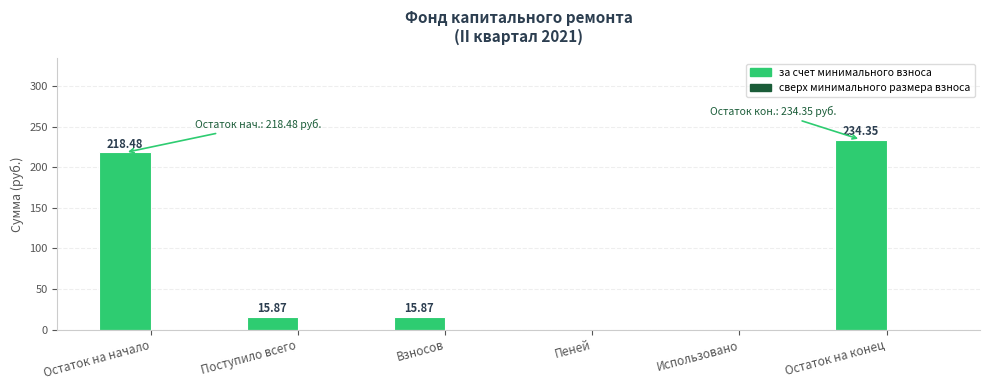

What is the sum of all values?

484.6